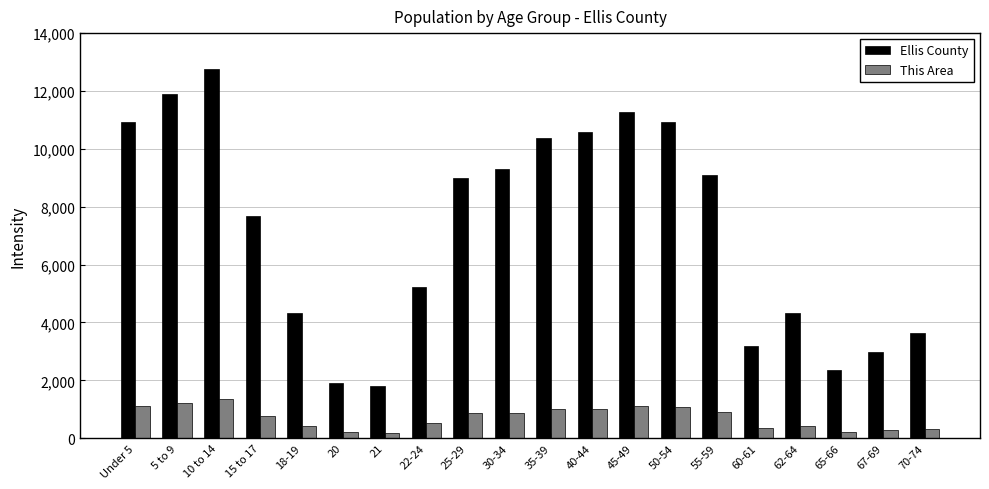

Between 18-19 and 40-44, which series saw the biggest shift?

Ellis County